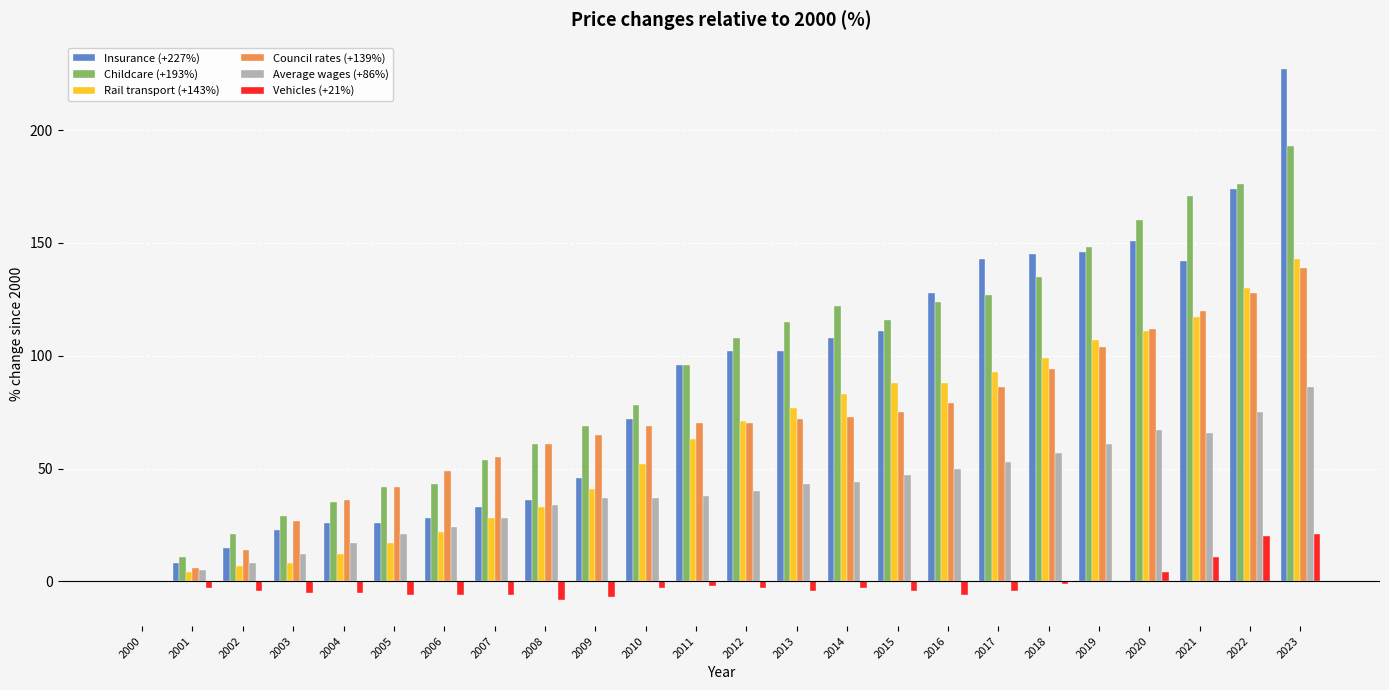

True or false: Council rates (+139%) has a value of 72 at 2013.

True